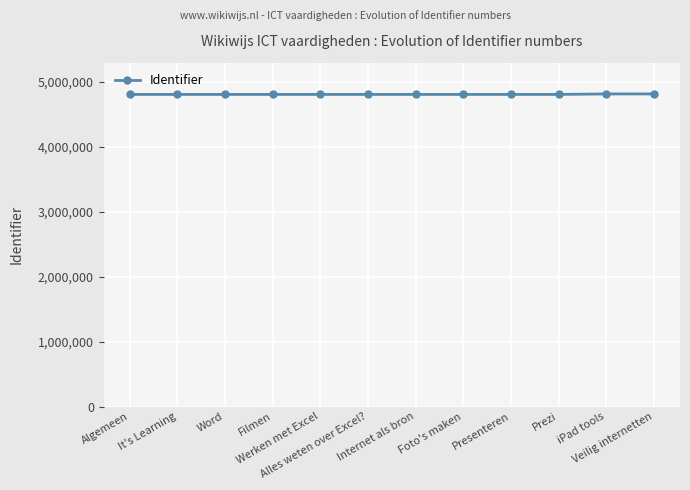

What is the greatest value displayed?

4811722